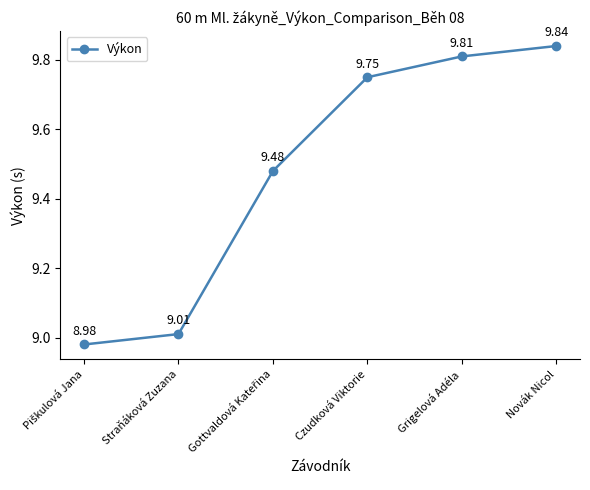

What is the difference between the maximum and minimum values?

0.9